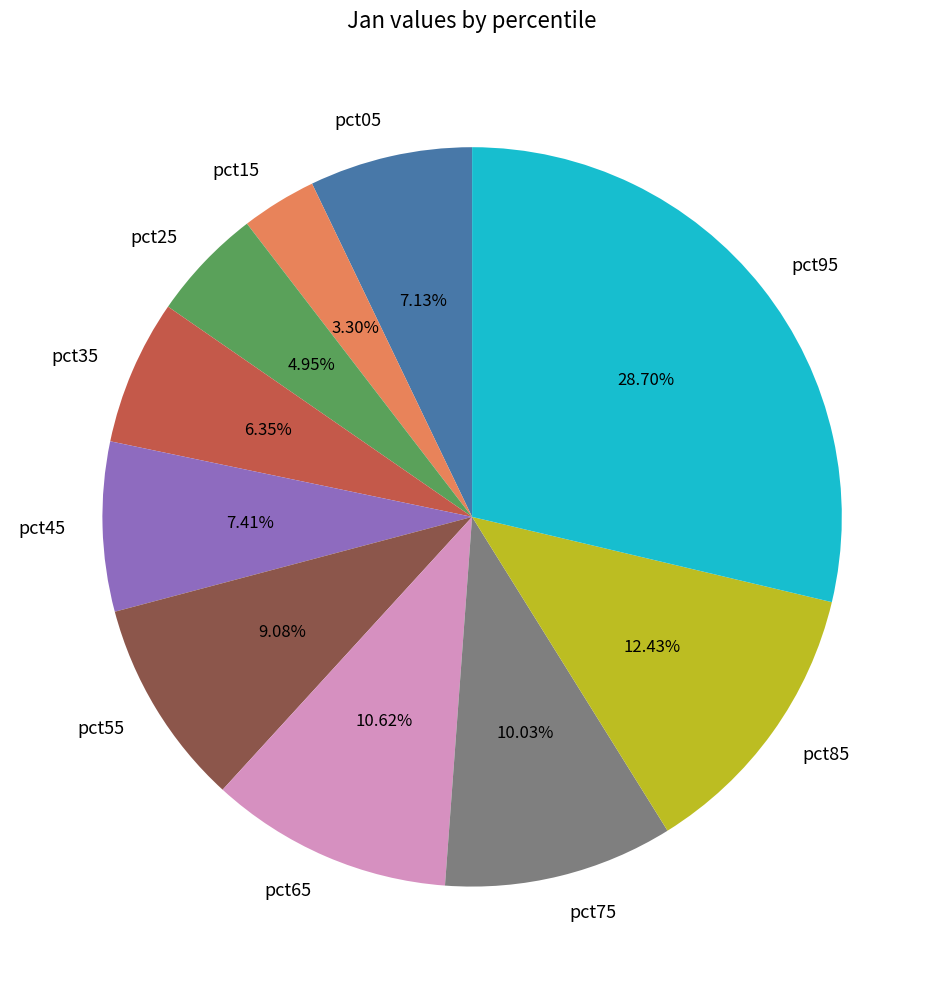

What percentage is the pct05 slice, to the nearest percent?

7%